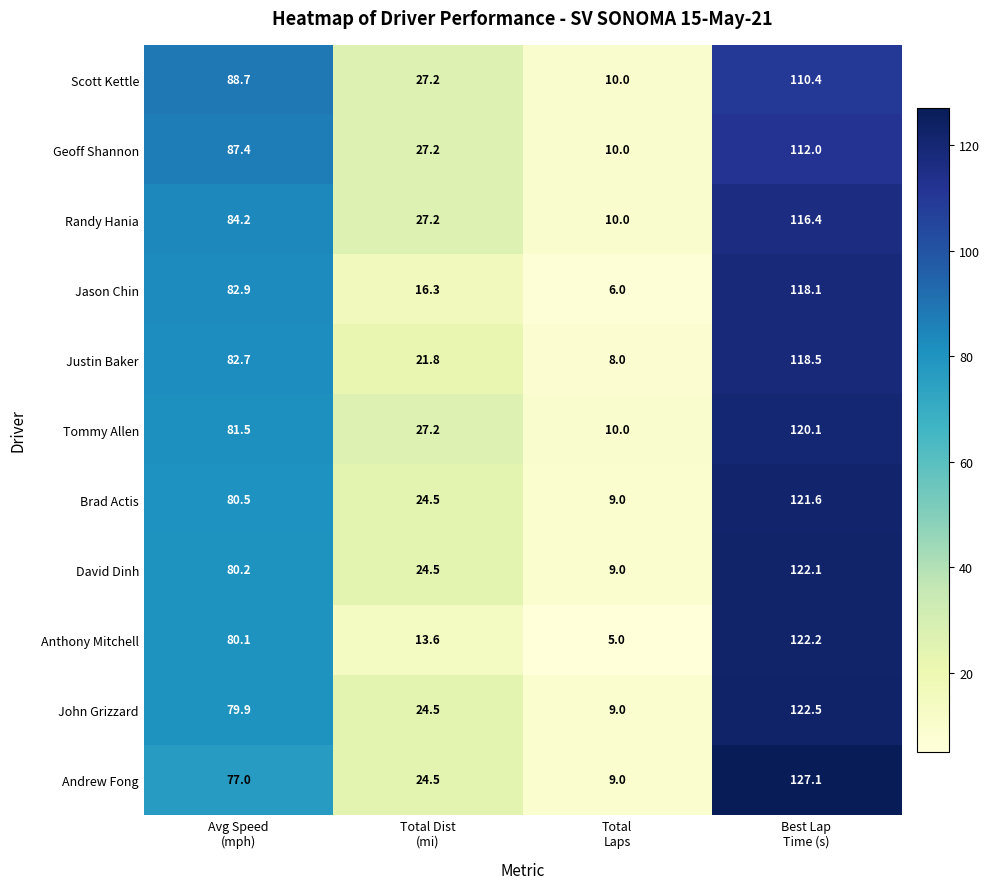

Which series changed the most between Avg Speed
(mph) and Total Dist
(mi)?

Jason Chin